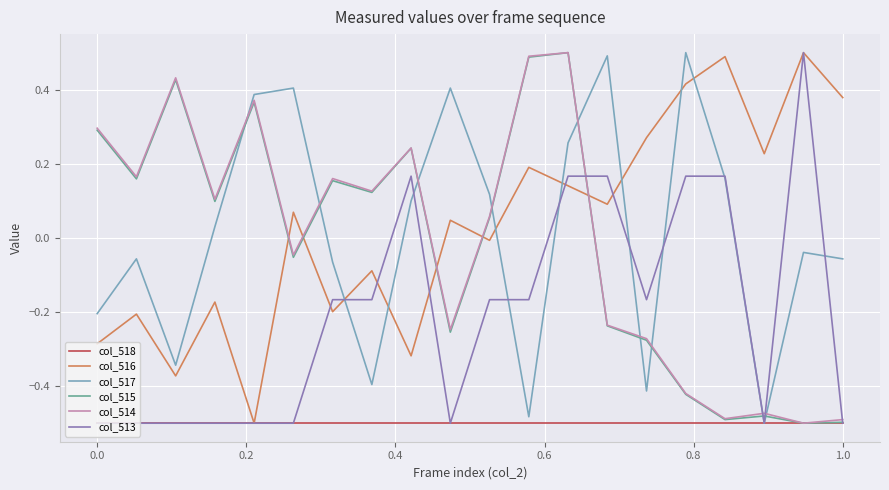

True or false: col_516 and col_515 intersect in this chart.

True